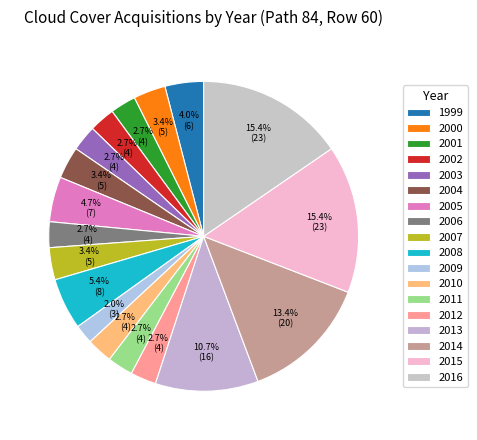

How many segments does this pie chart have?

18